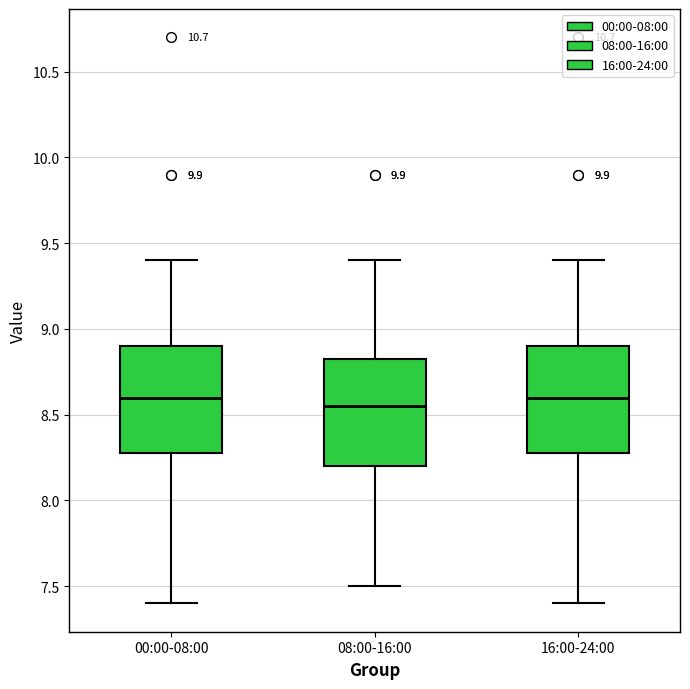

Where does the lower whisker of the box for 16:00-24:00 end on the y-axis? The values are not printed on the chart, so give them approximately, as read against the axis.

7.40